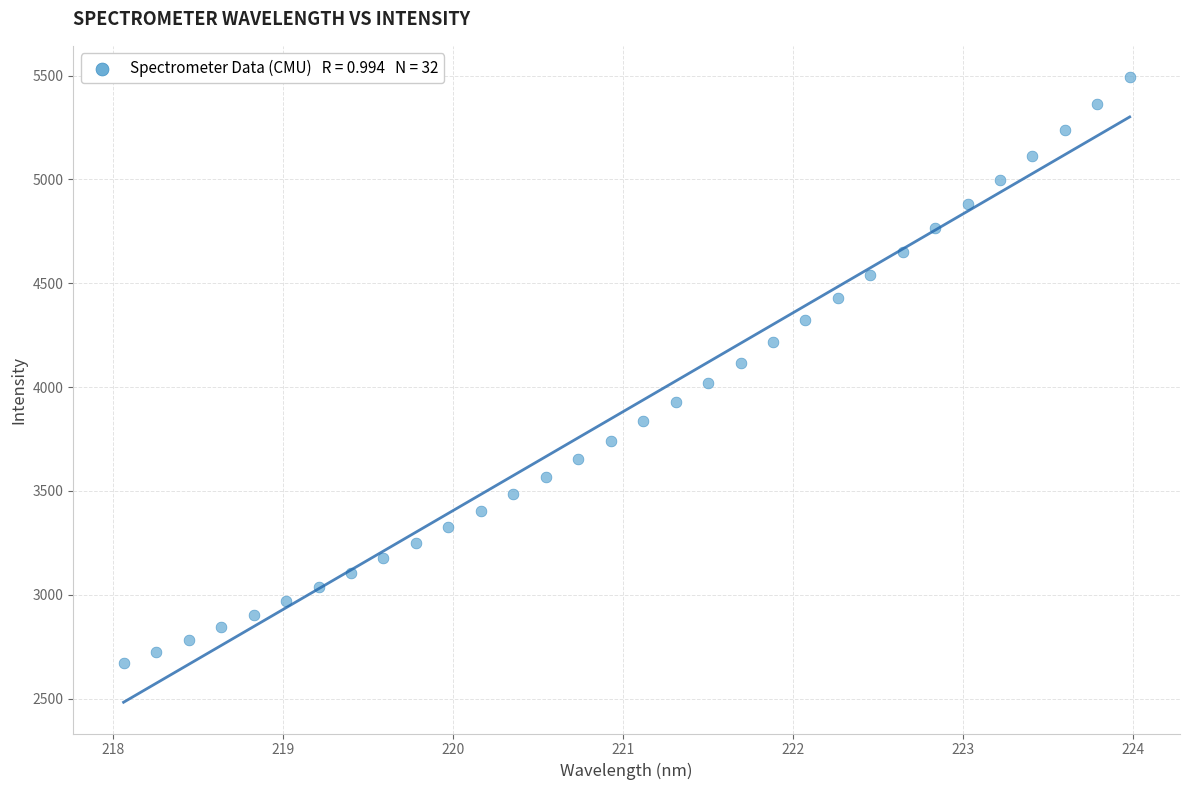

What is the range of Y values (max minus min)?

2823.2